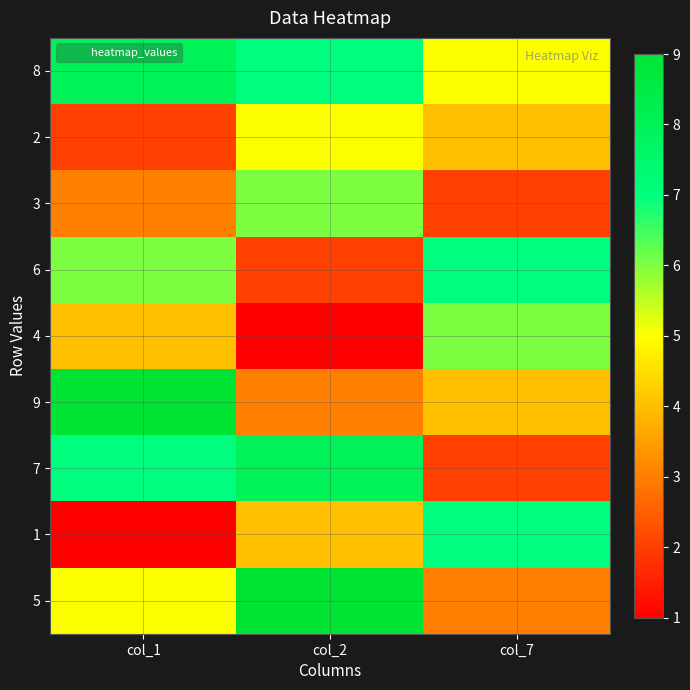

Reading left to right, extract all data points from this chart.

8: col_1=8	col_2=7	col_7=5
2: col_1=2	col_2=5	col_7=4
3: col_1=3	col_2=6	col_7=2
6: col_1=6	col_2=2	col_7=7
4: col_1=4	col_2=1	col_7=6
9: col_1=9	col_2=3	col_7=4
7: col_1=7	col_2=8	col_7=2
1: col_1=1	col_2=4	col_7=7
5: col_1=5	col_2=9	col_7=3